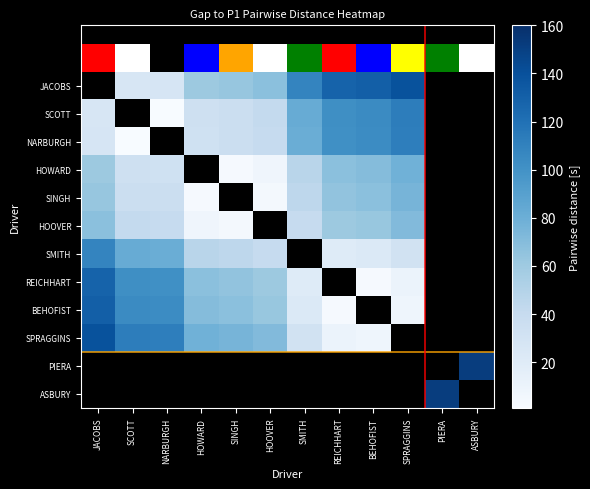

Which category has the highest value across all series?

ASBURY